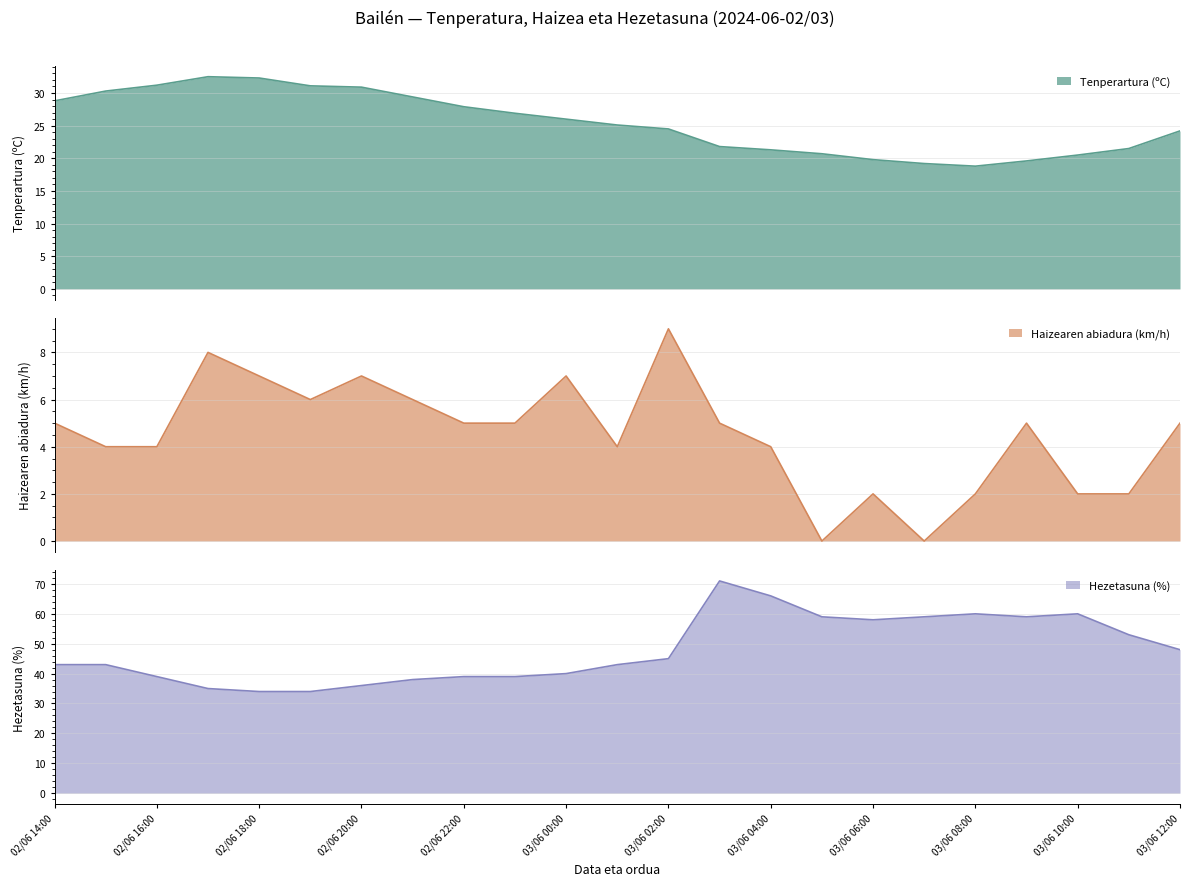

Where is the first local maximum for Haizearen abiadura (km/h)?

02/06 17:00